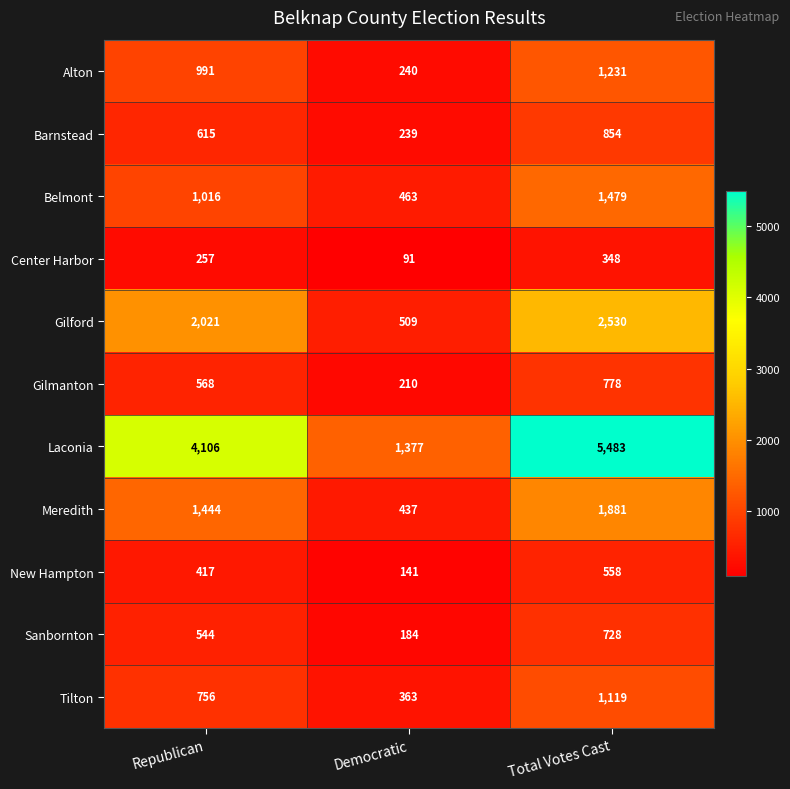

True or false: Gilmanton has a value of 75 at Democratic.

False